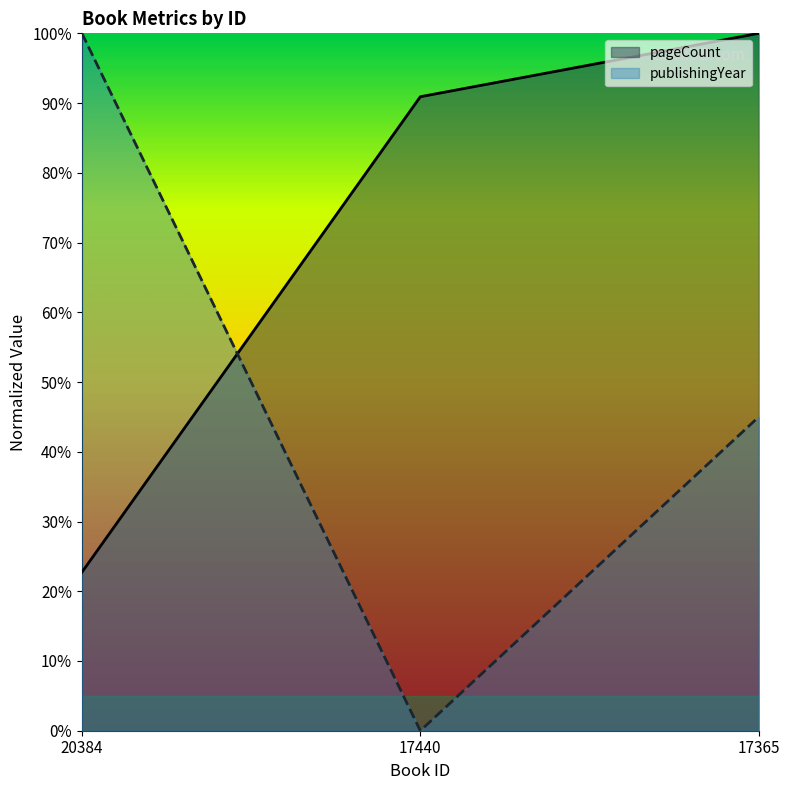

List the series in order of their overall mean, lowest first.

publishingYear, pageCount